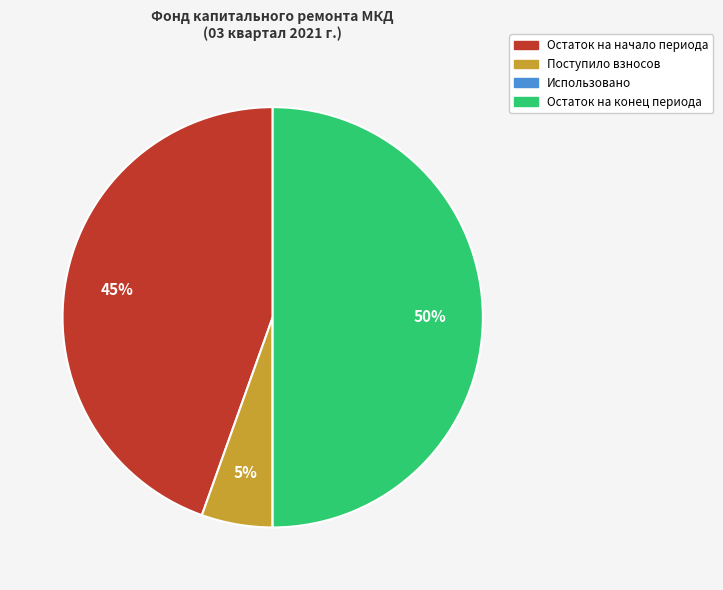

Do Остаток на конец периода and Поступило взносов together represent more than half of the pie?

Yes